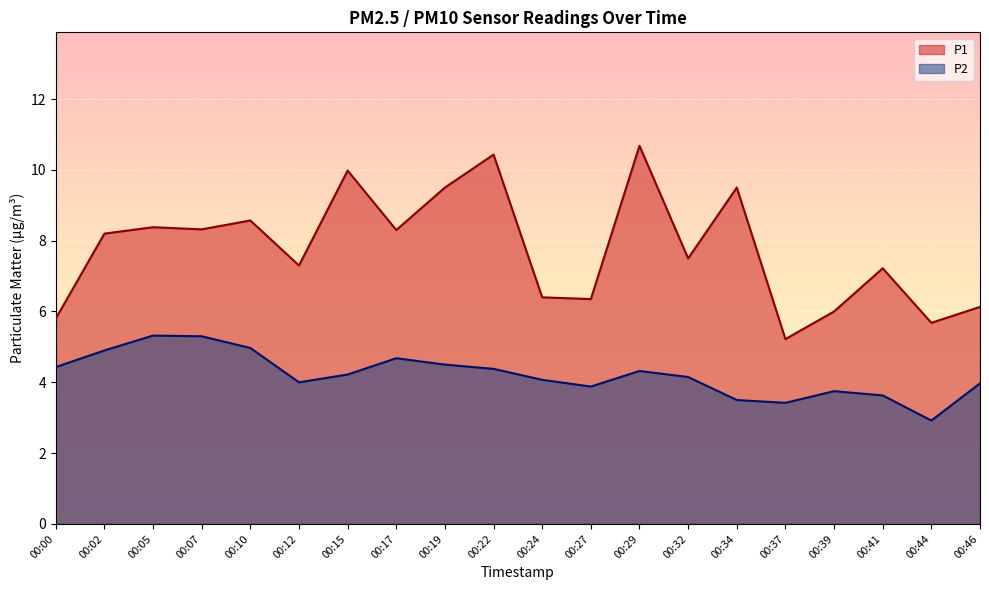

Reading right to left, transcribe all the data shown in this chart.

P1: 6.1	5.7	7.2	6.0	5.2	9.5	7.5	10.7	6.3	6.4	10.4	9.5	8.3	10.0	7.3	8.6	8.3	8.4	8.2	5.8
P2: 4.0	2.9	3.6	3.8	3.4	3.5	4.2	4.3	3.9	4.1	4.4	4.5	4.7	4.2	4.0	5.0	5.3	5.3	4.9	4.4